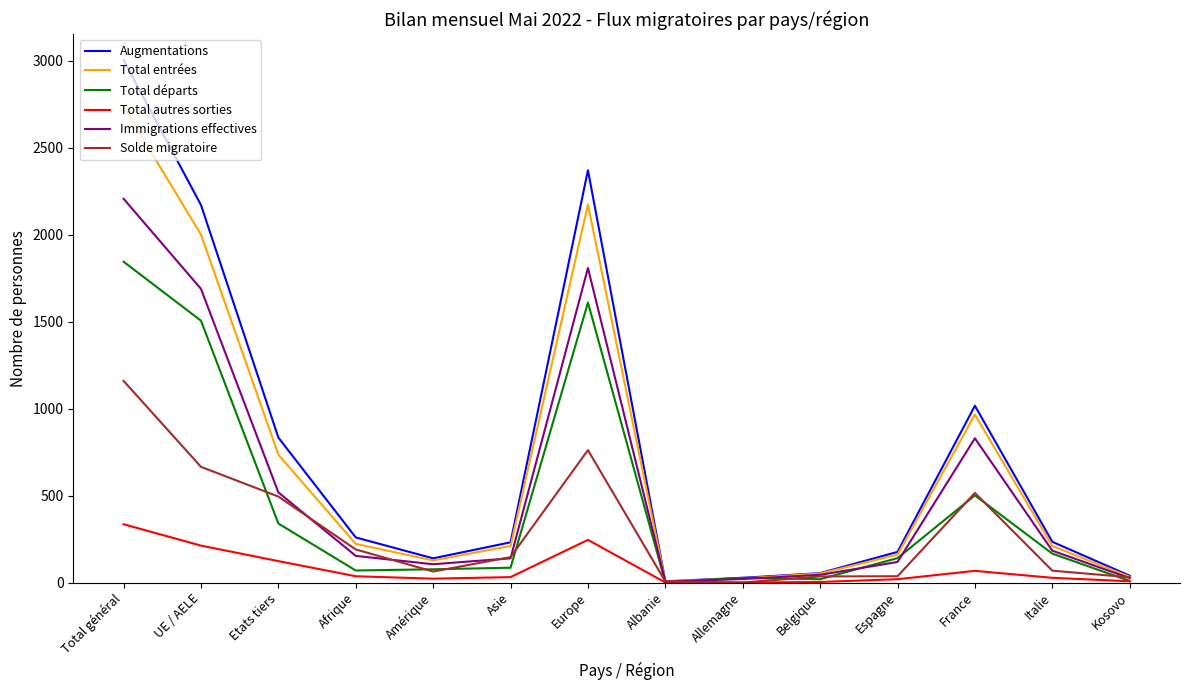

True or false: Total autres sorties has a value of -203 at Albanie.

False